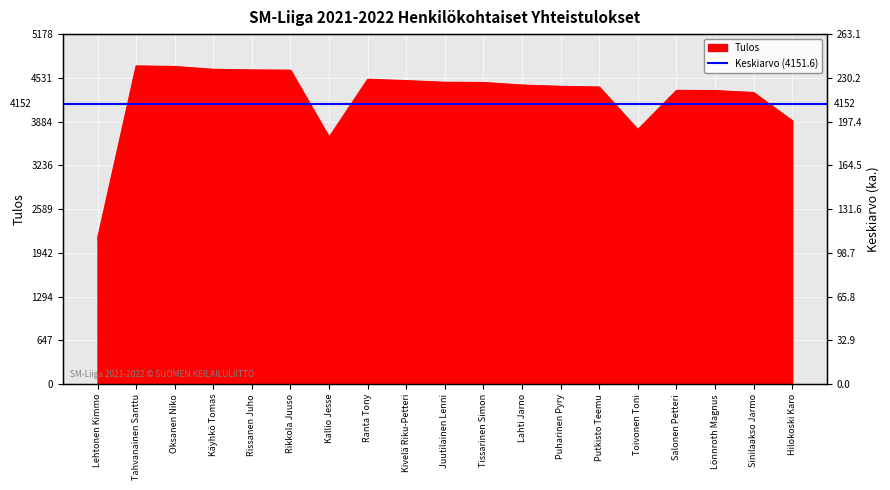

The value at Käyhkö Tomas is 4658. True or false?

True